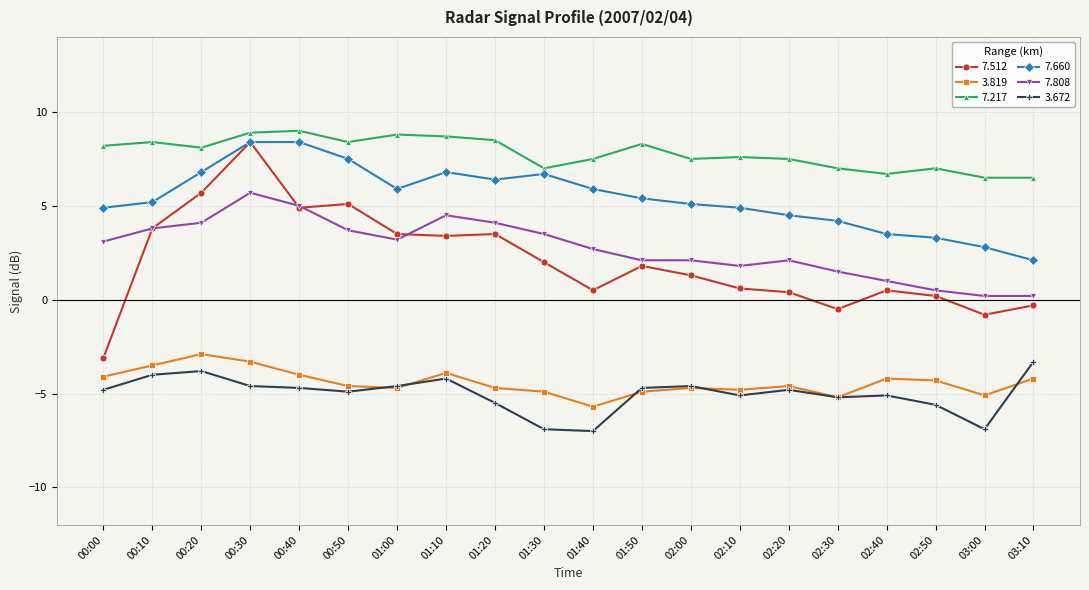

Where does the 7.808 series first go above 3?

00:00